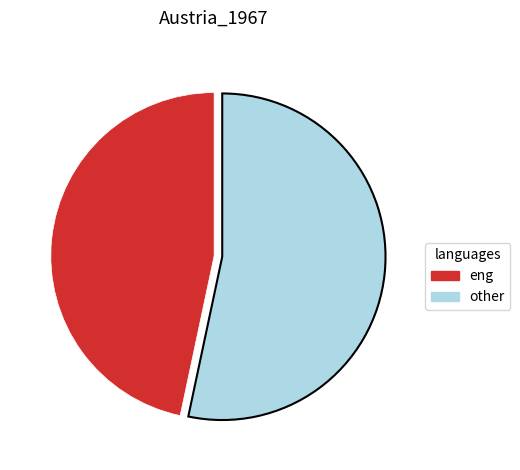

What is the ratio of the value at other to the value at eng?

1.1